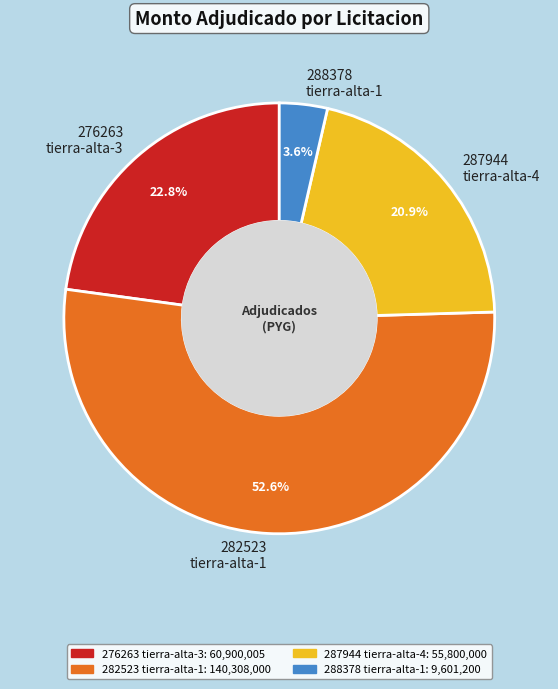

Is there any slice that represents more than half of the pie?

Yes